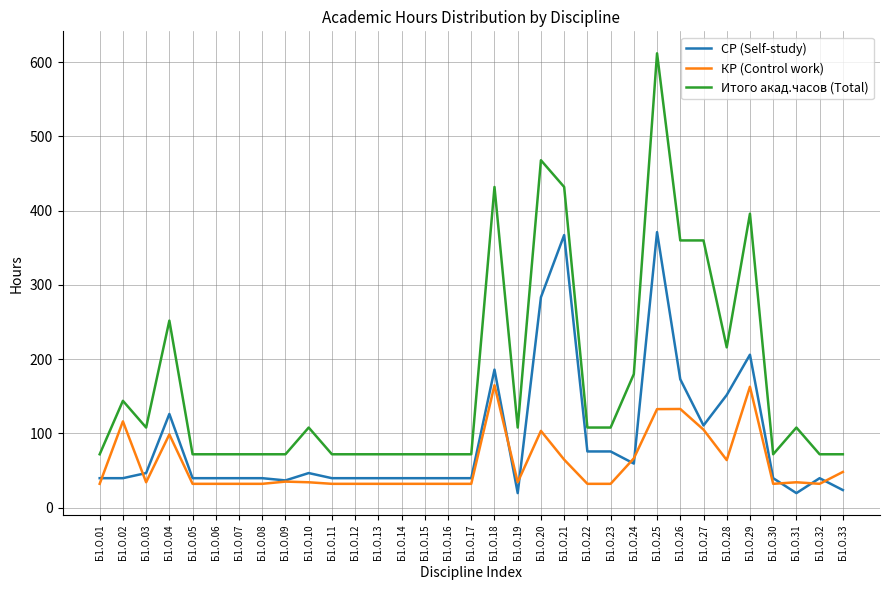

Rank the series by their maximum value, from lowest to highest.

КР (Control work), СР (Self-study), Итого акад.часов (Total)